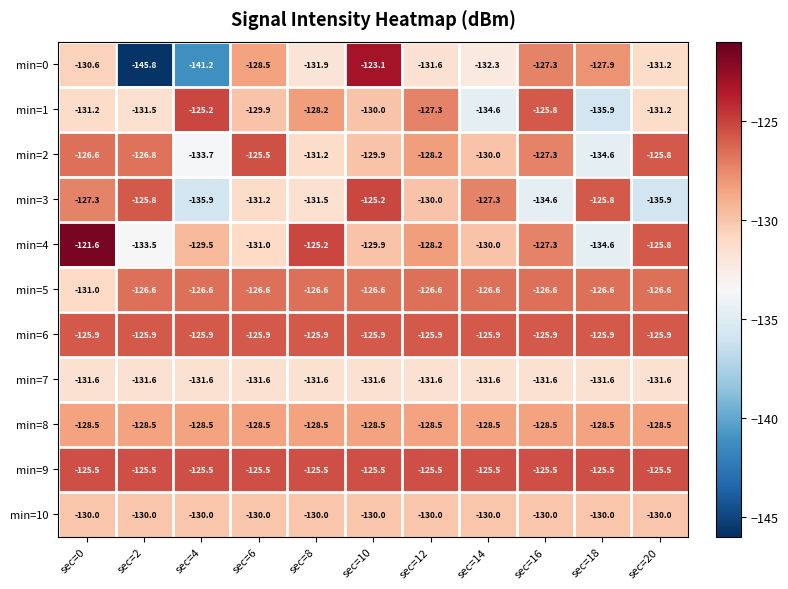

Which series has the largest range (max minus min)?

min=0